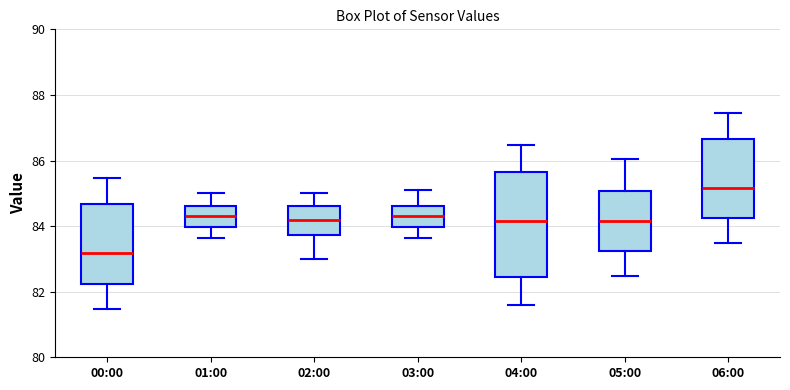

Where does the median line of the box for 02:00 sit on the y-axis? The values are not printed on the chart, so give them approximately, as read against the axis.

84.2